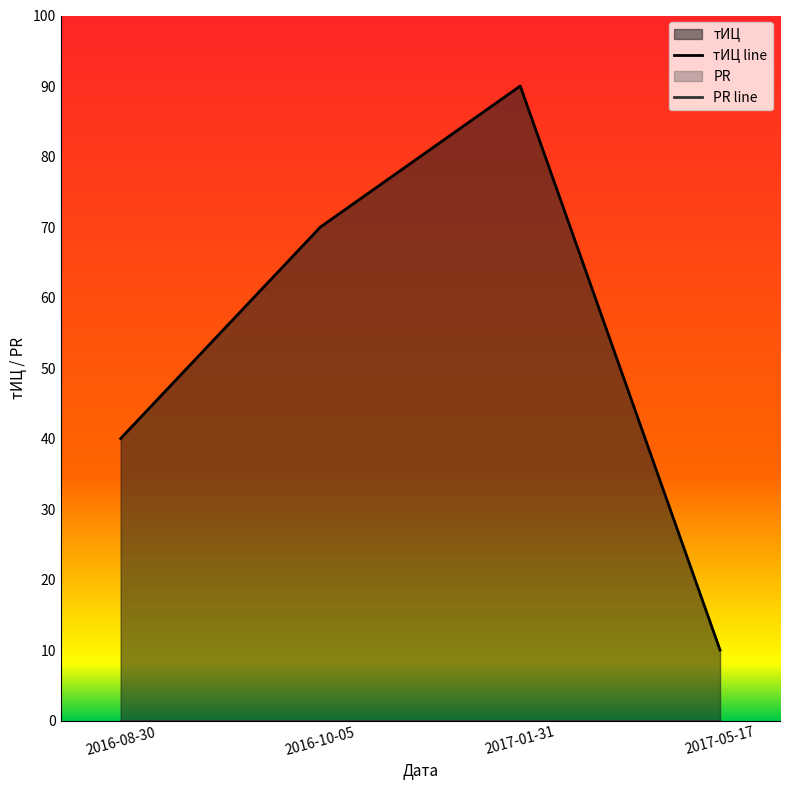

Which series has the largest range (max minus min)?

тИЦ line